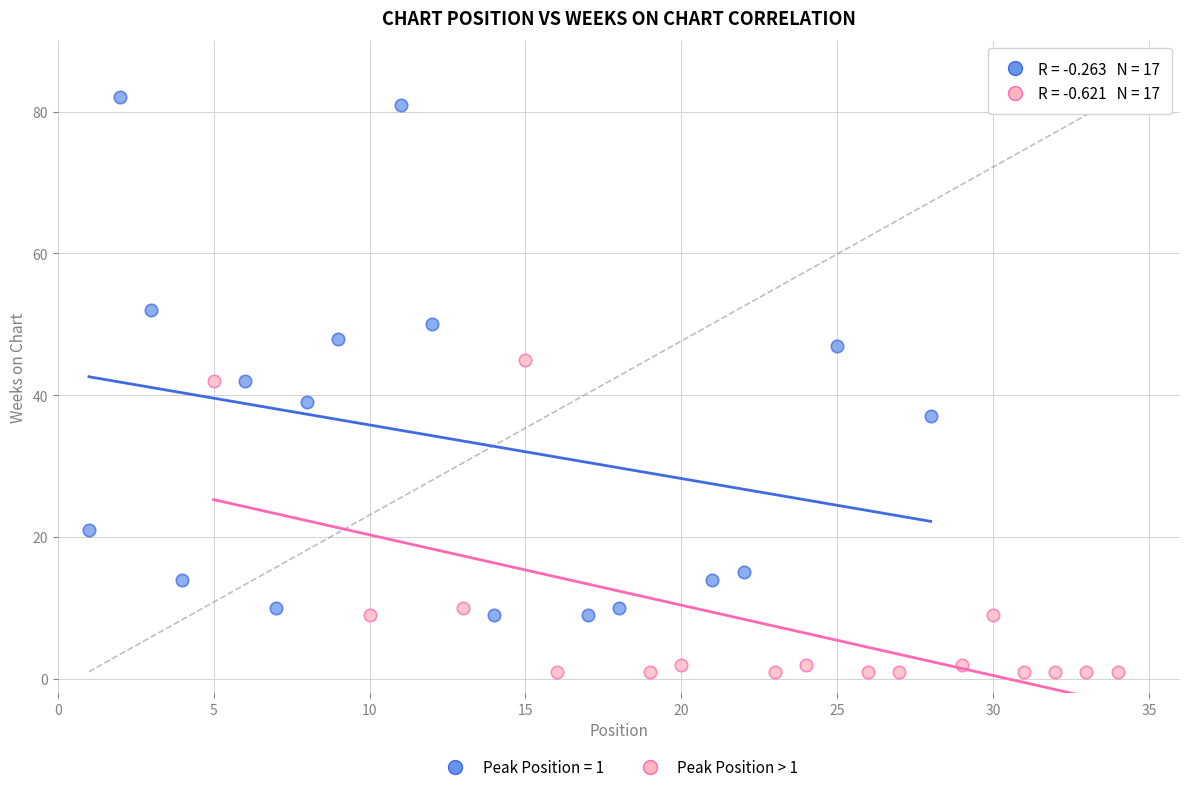

Which series contains the highest Y value?

Peak Position = 1